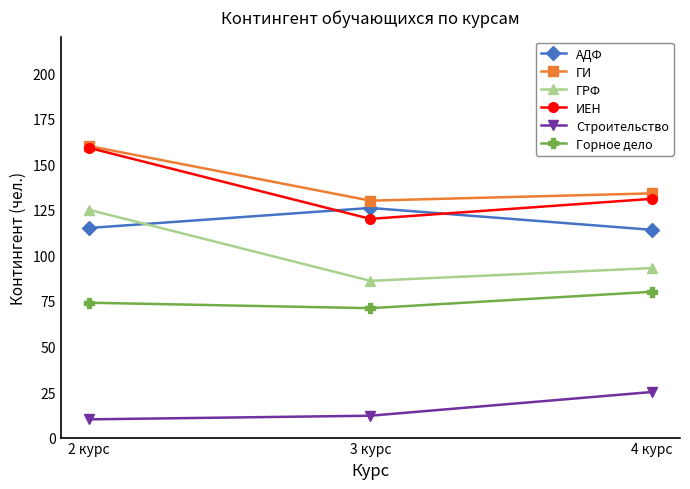

Is the value of Горное дело at 2 курс greater than the value of ГРФ at 3 курс?

No